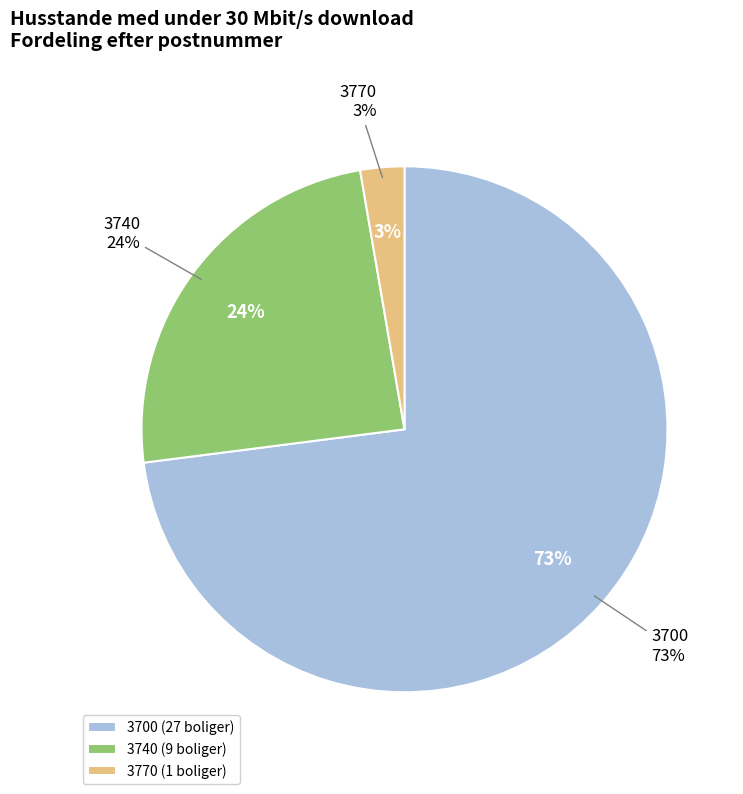

Which has a higher value, 3700 or 3700?

3700